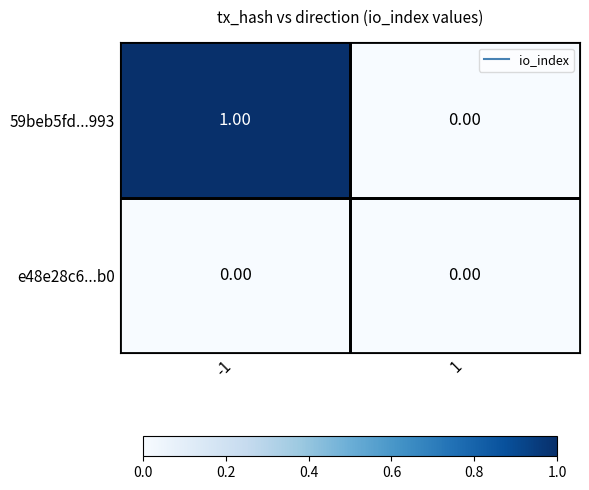

How many series are shown in this chart?

2